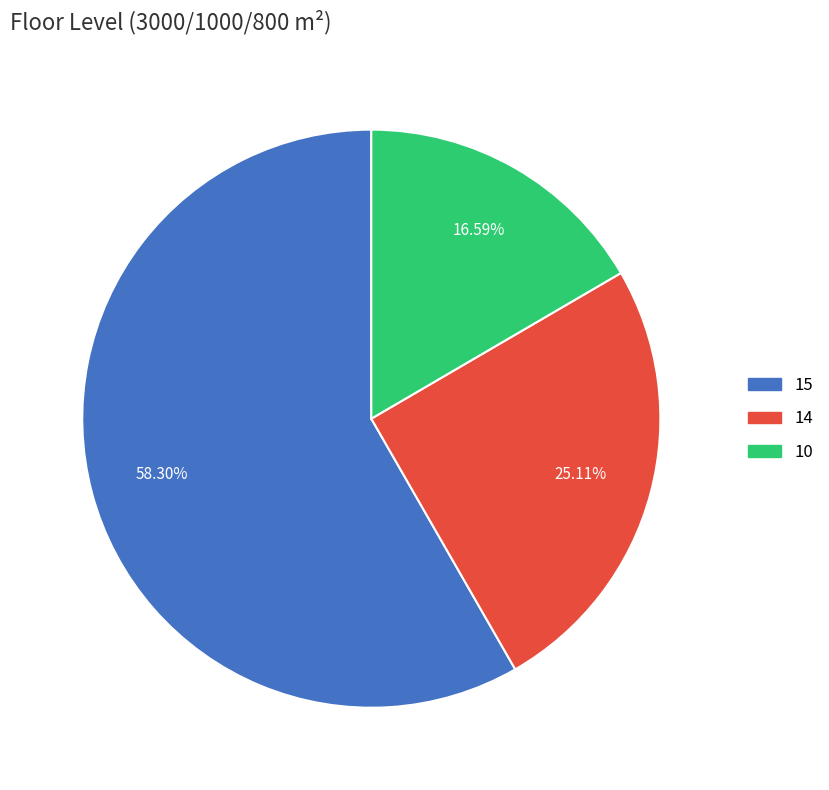

The 14 slice represents 25% of the pie. True or false?

True